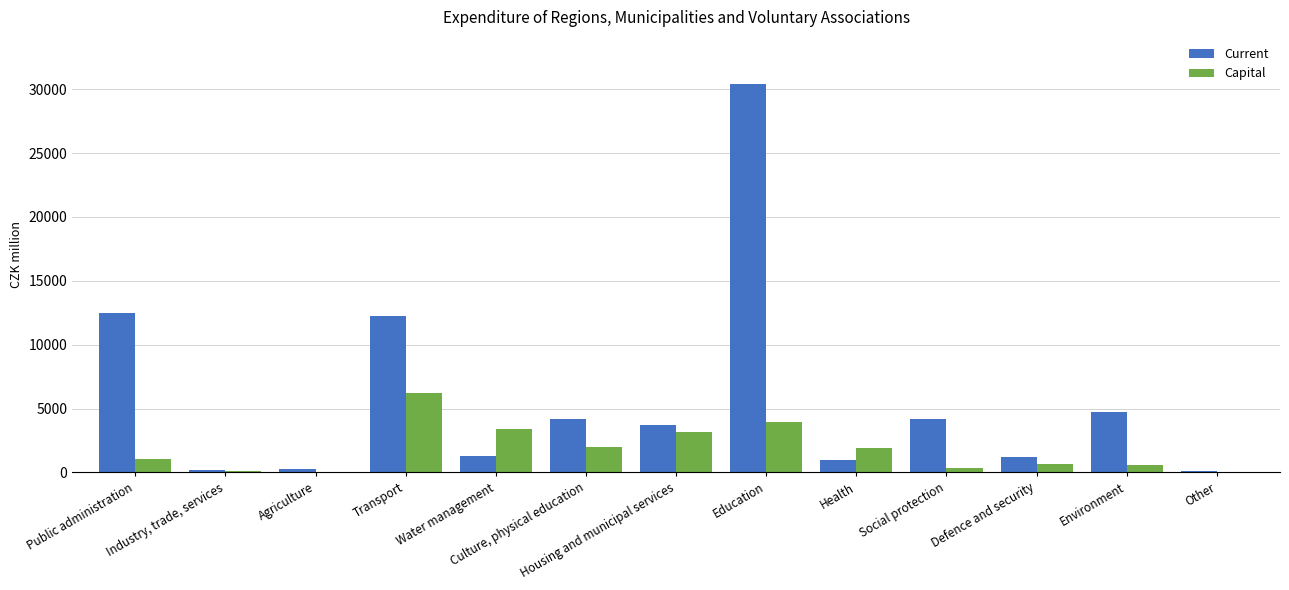

Is it true that Current equals 963.8 at Health?

True